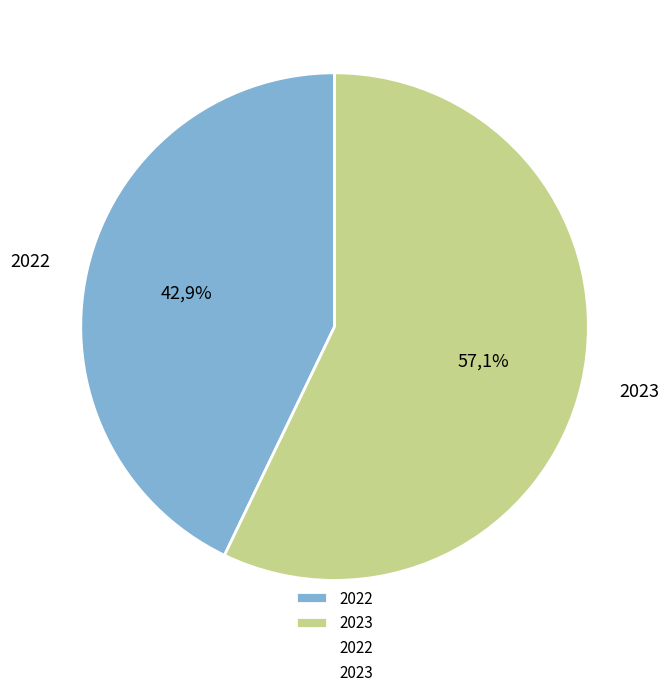

To the nearest percent, what is the difference between the 2022 and 2023 slice percentages?

14%